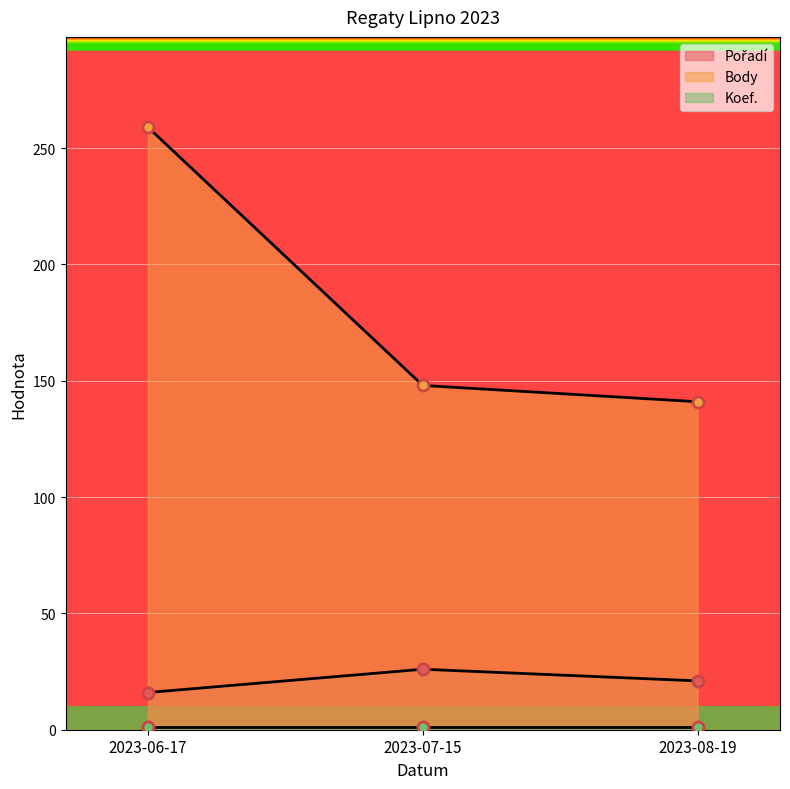

What is the sum of all Pořadí values?

63